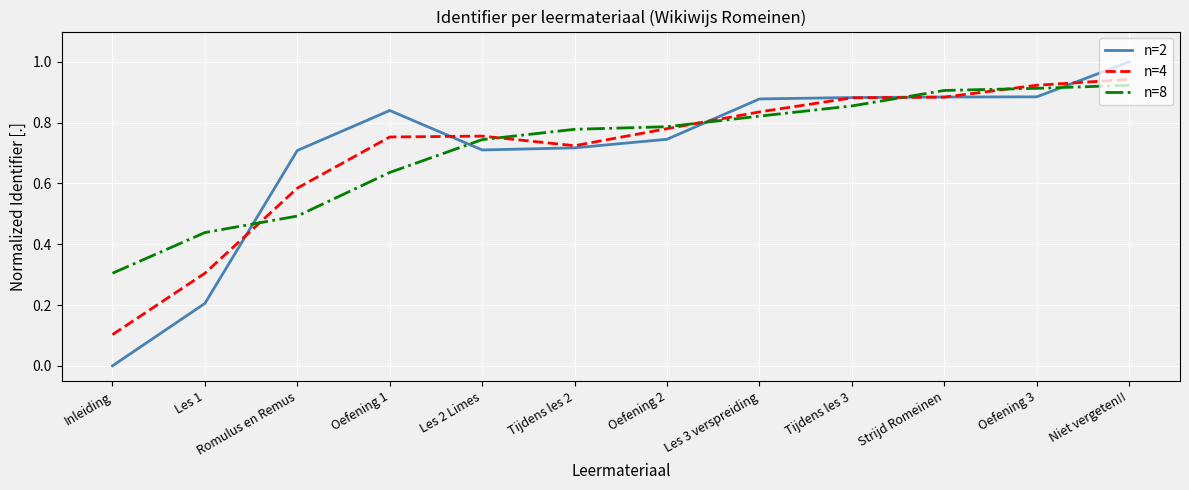

What is the difference between the maximum and minimum values in the n=2 series?

1.0